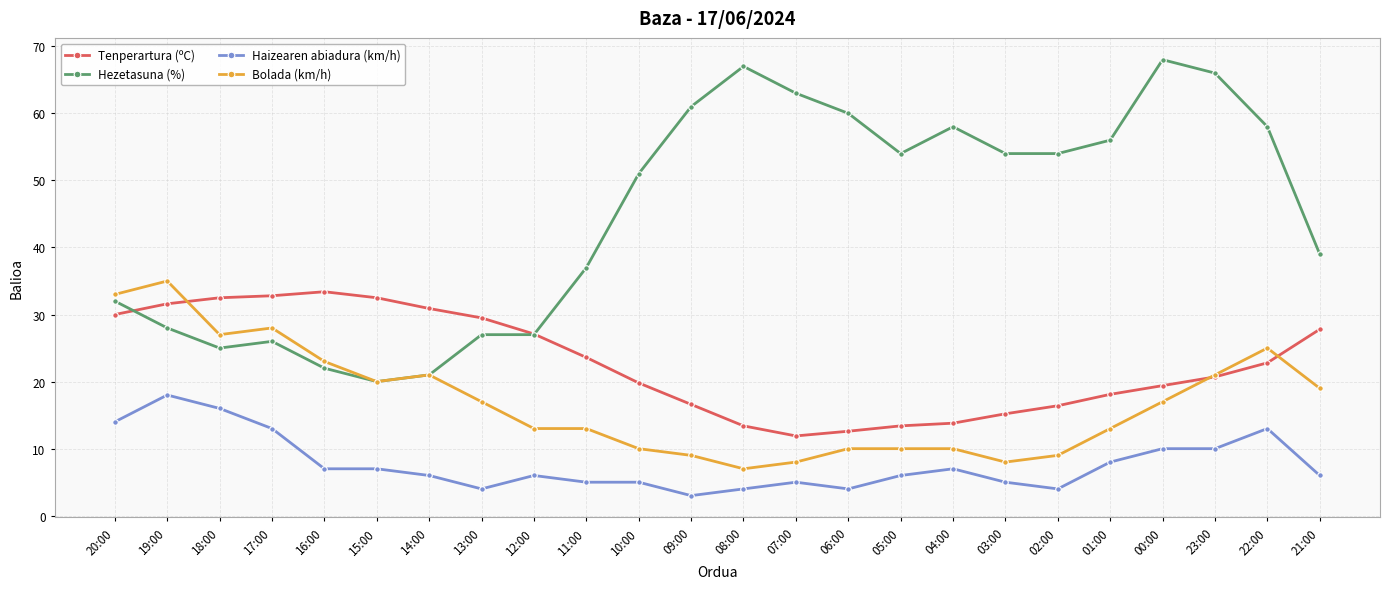

List the series in order of their peak value, lowest first.

Haizearen abiadura (km/h), Tenperartura (ºC), Bolada (km/h), Hezetasuna (%)